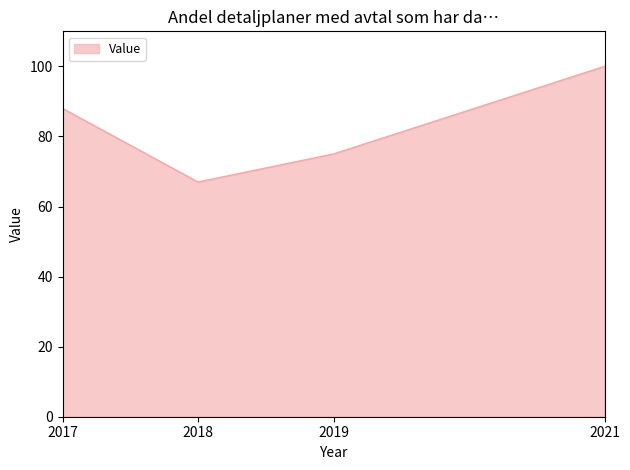

At which category does the chart reach its peak across all series?

2021